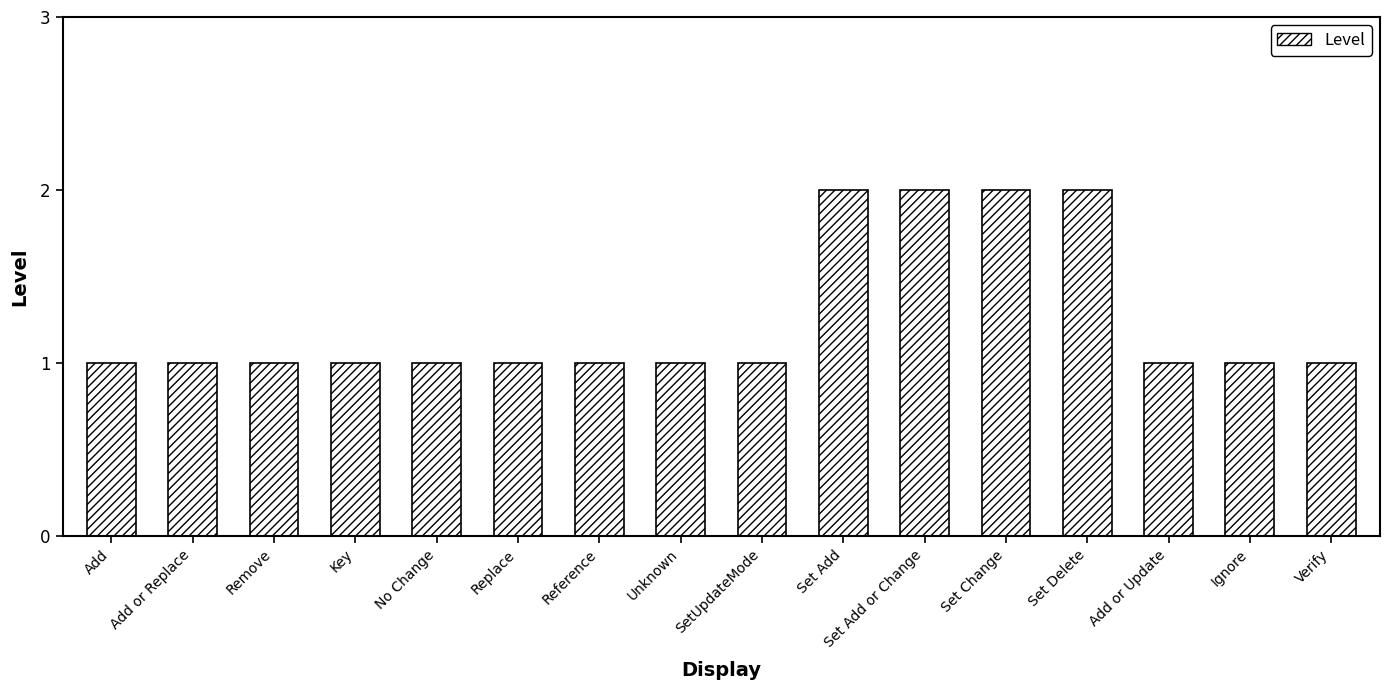

What is the difference between the maximum and minimum values?

1